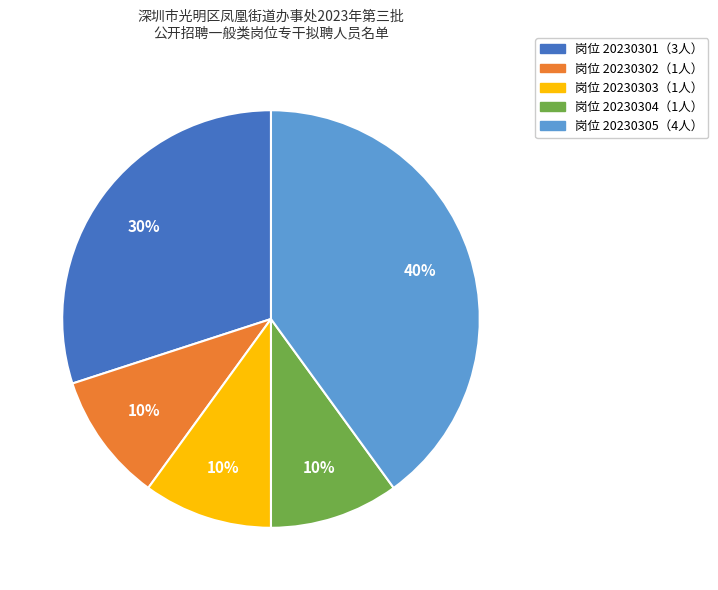

To the nearest percent, what is the average slice percentage?

20%